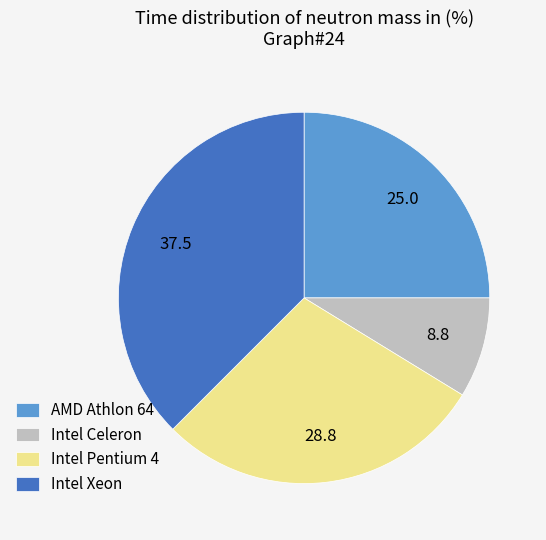

Count the number of slices in the pie.

4